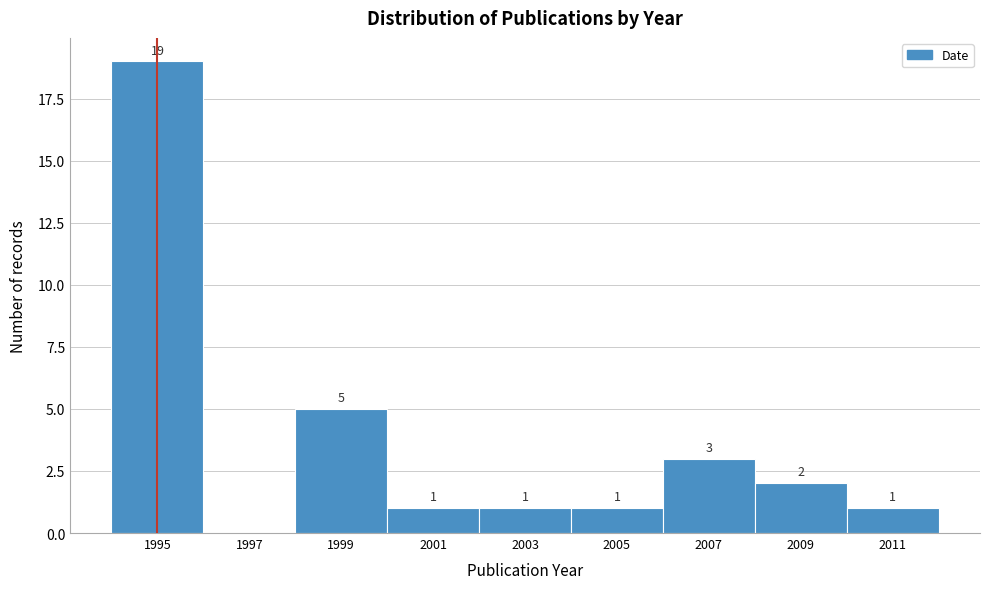

Reading left to right, extract all data points from this chart.

1995=19	1997=0	1999=5	2001=1	2003=1	2005=1	2007=3	2009=2	2011=1